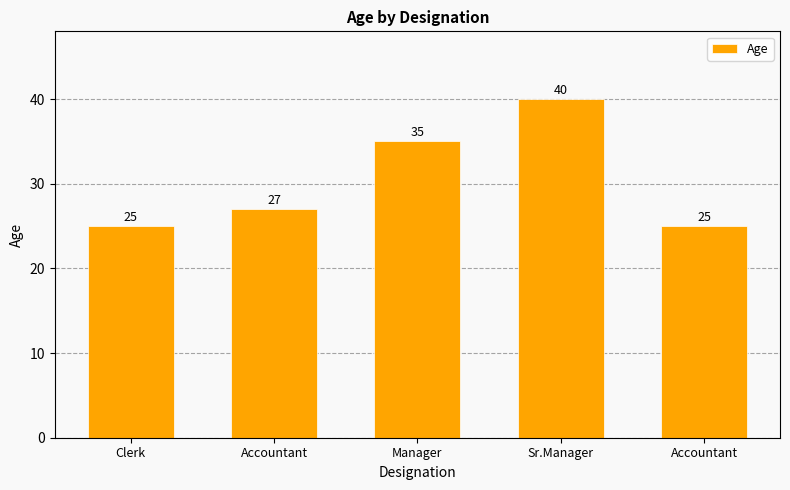

Reading right to left, transcribe all the data shown in this chart.

25	40	35	27	25